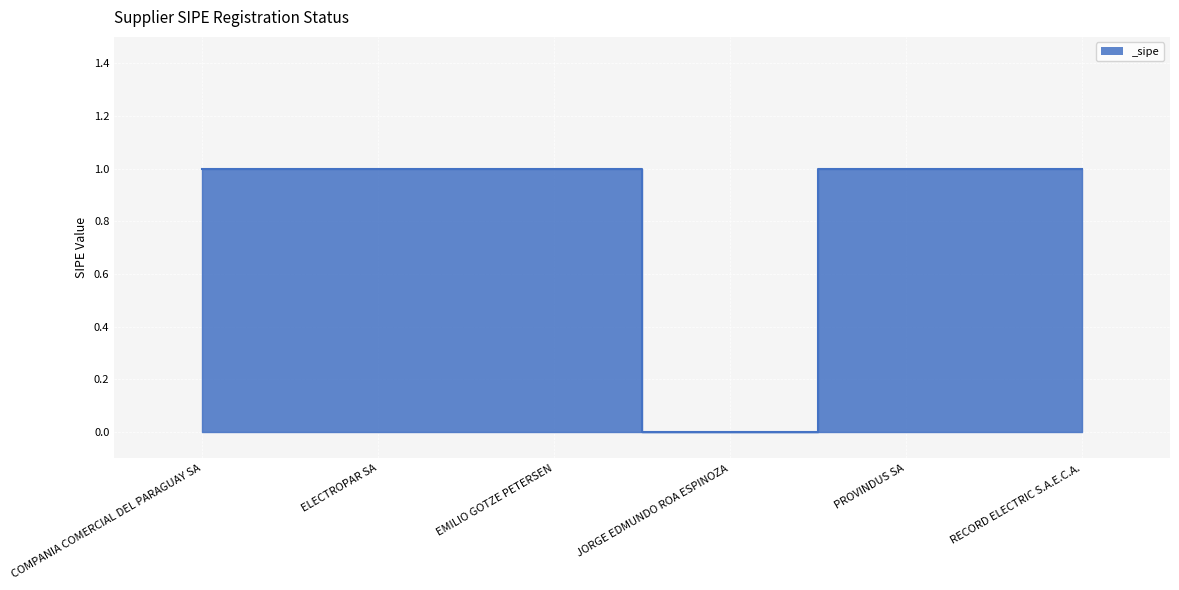

How many distinct data groups are displayed?

1